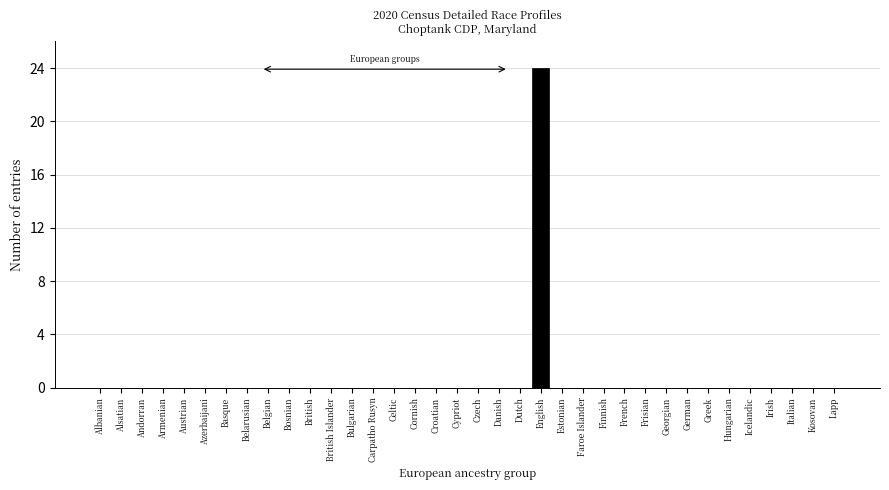

Is it true that the value at Albanian is 0?

True